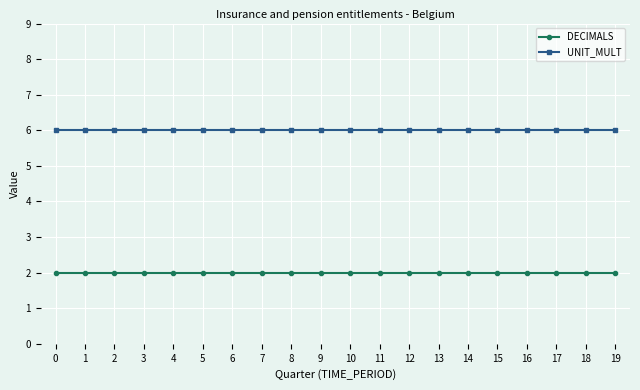

What is the maximum value shown in the chart?

6